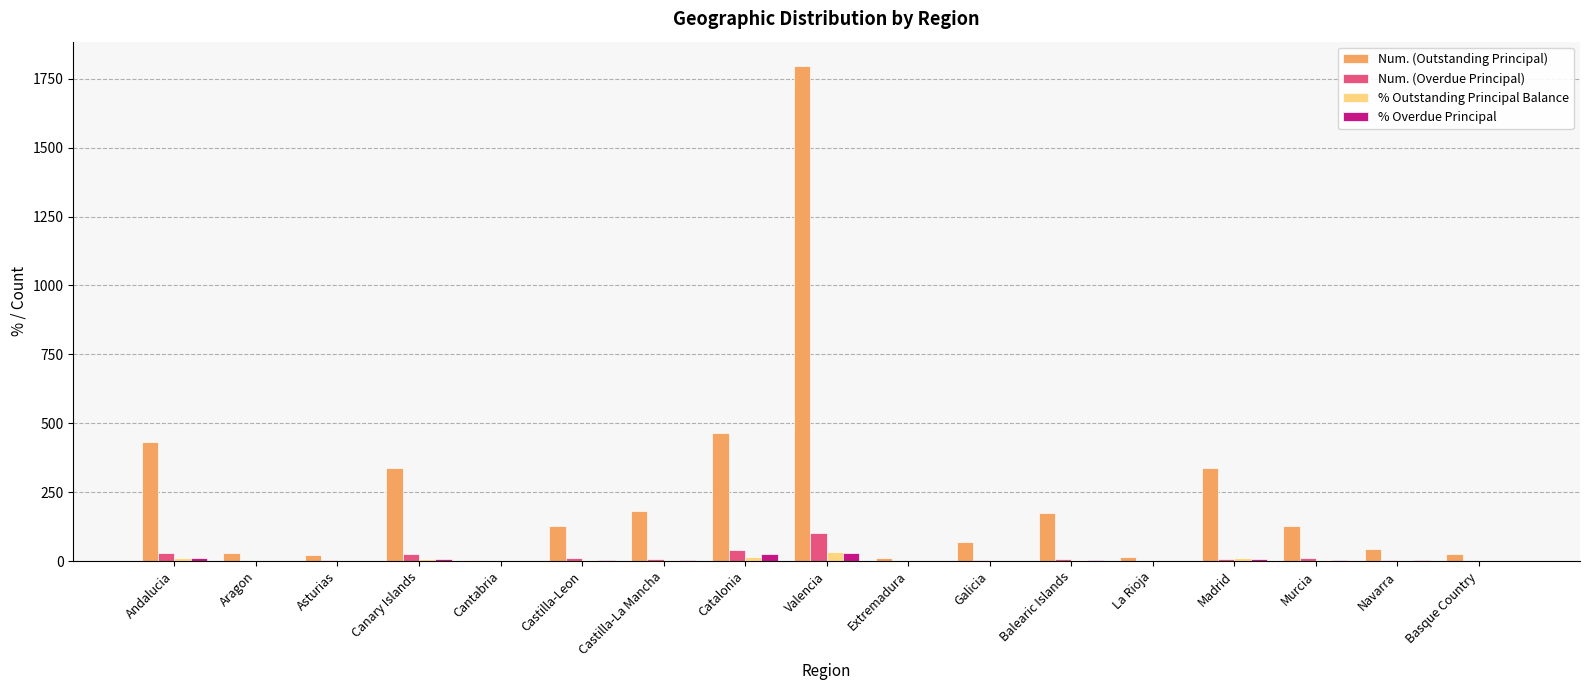

At which category is the sum across all series the highest?

Valencia